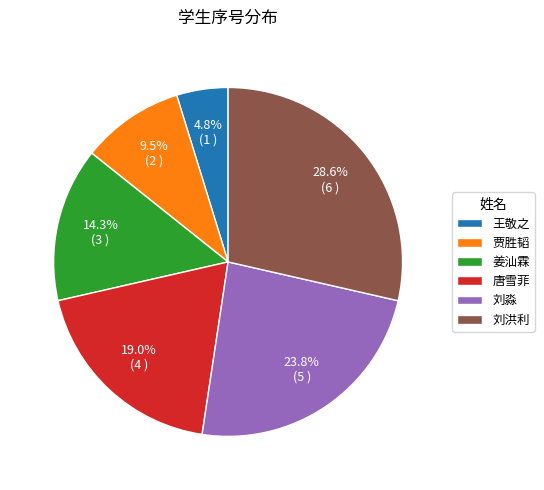

Does 王敬之 represent more than half of the total?

No